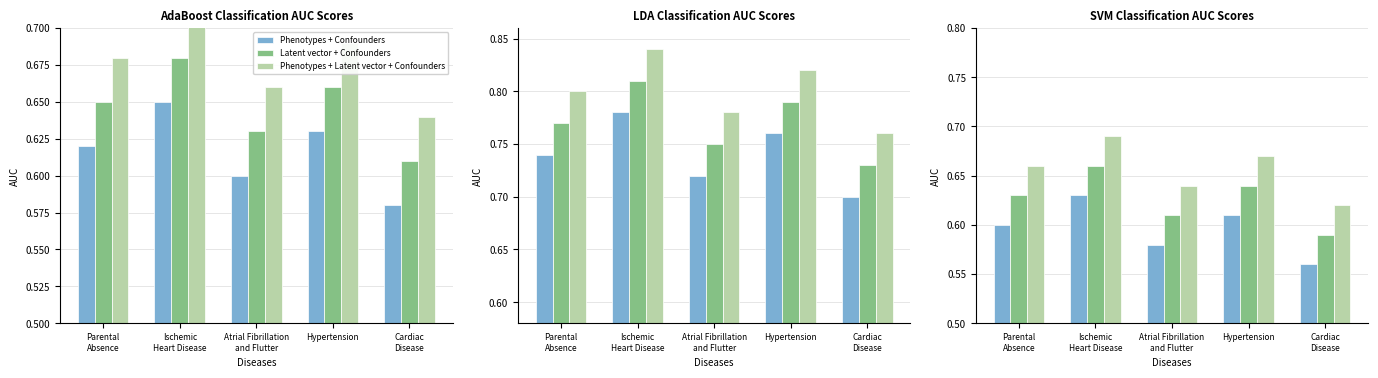

At how many categories does at least one series exceed 0?

5